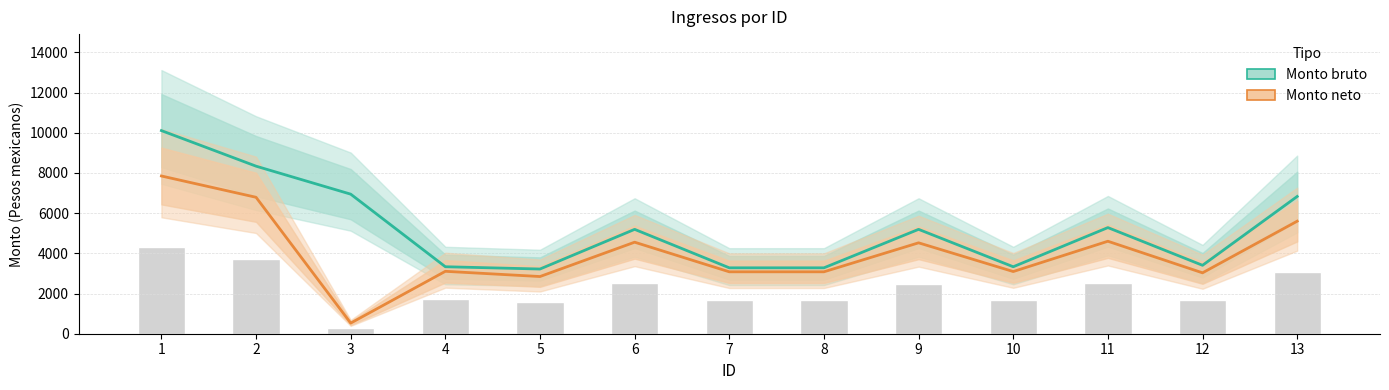

Rank the series by their average value, from lowest to highest.

Monto neto, Monto bruto